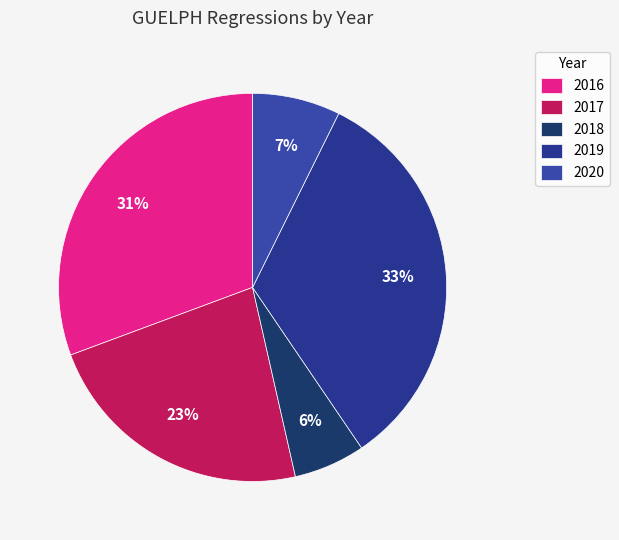

Count the number of slices in the pie.

5